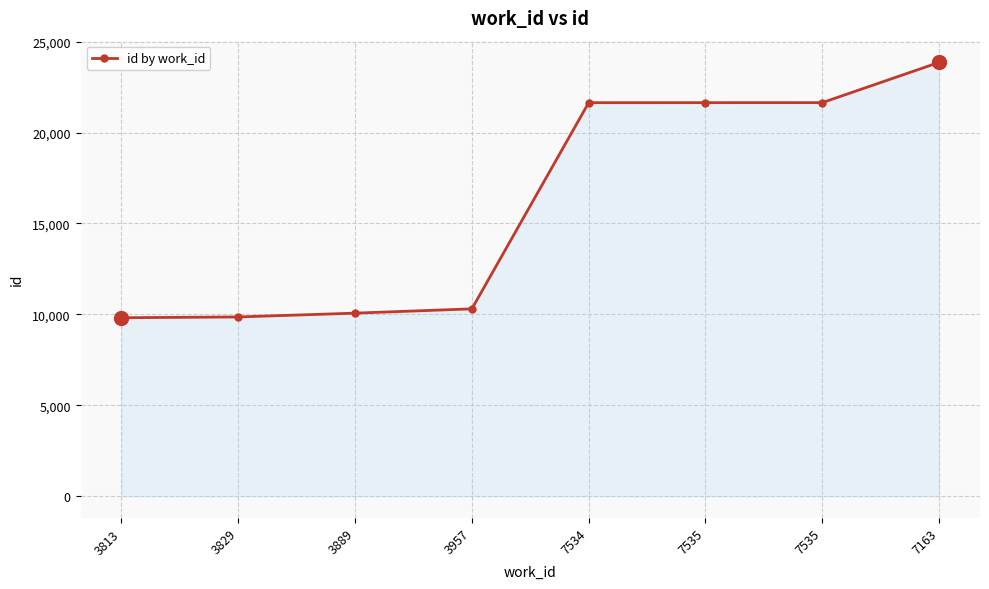

What is the ratio of the value at 7163 to the value at 7534?

1.1